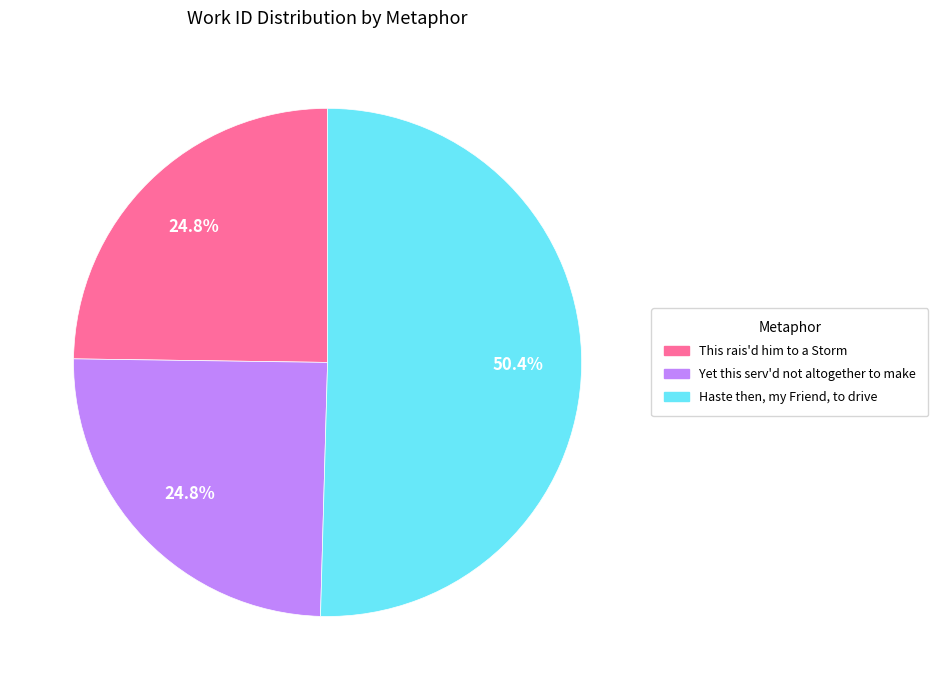

Is it true that Haste then, my Friend, to drive is 50% of the pie?

True